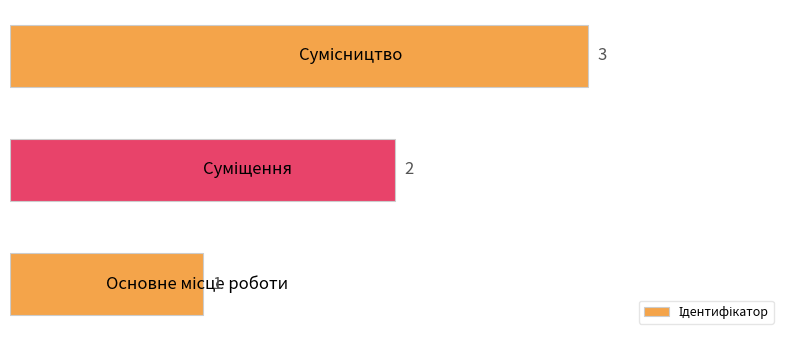

What is the maximum value shown in the chart?

3